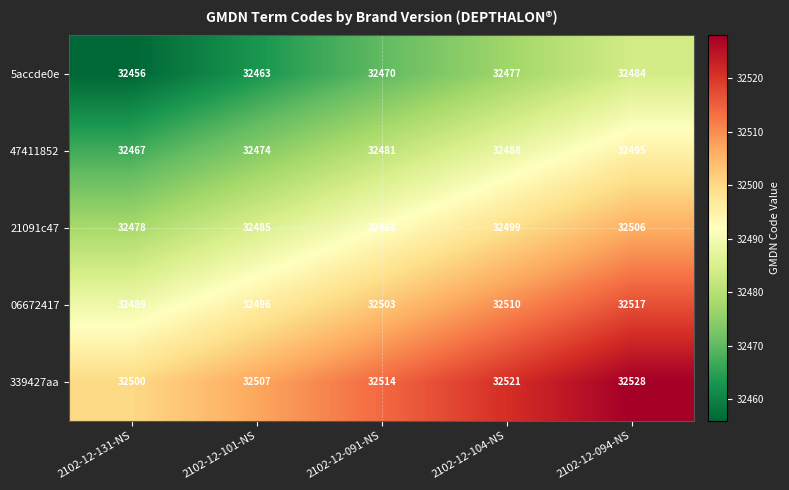

What is the difference between the highest and lowest values at 2102-12-094-NS?

44